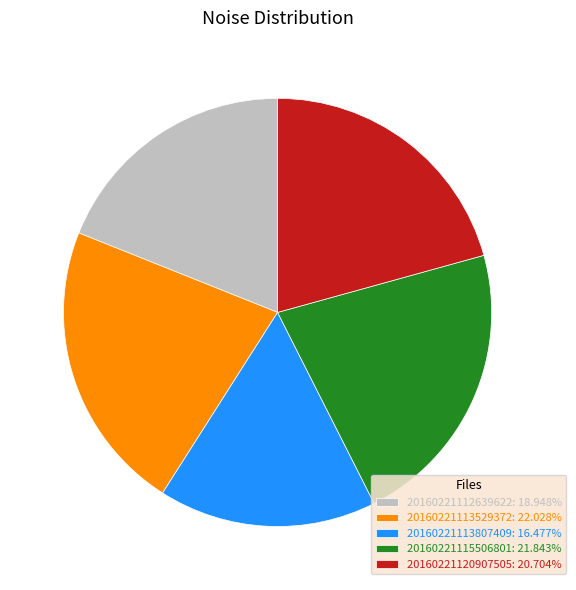

Do 20160221120907505 and 20160221115506801 together represent more than half of the pie?

No